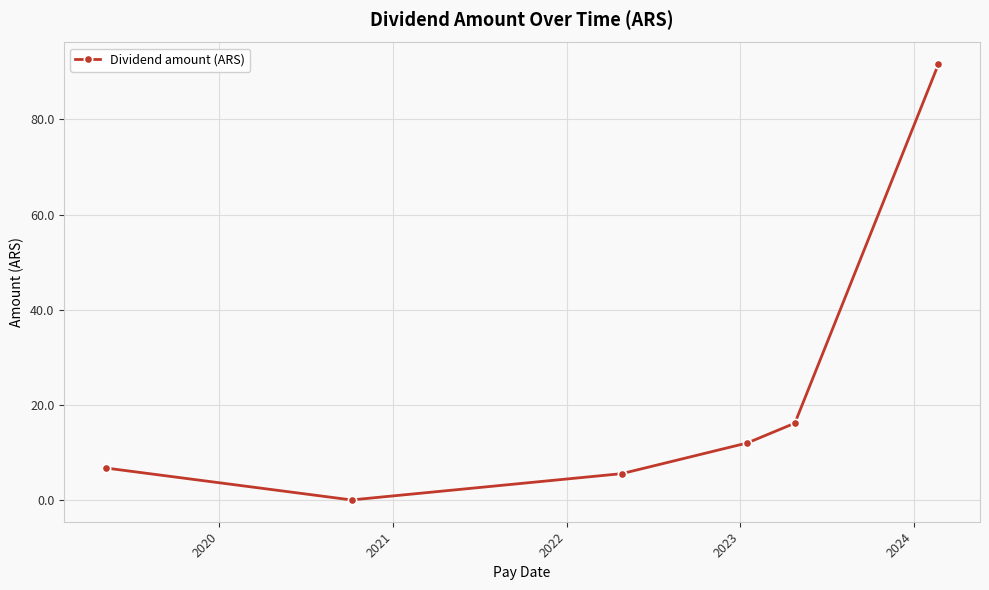

Reading right to left, what are all the values shown in this chart?

91.6	16.2	12.0	5.6	0.1	6.8